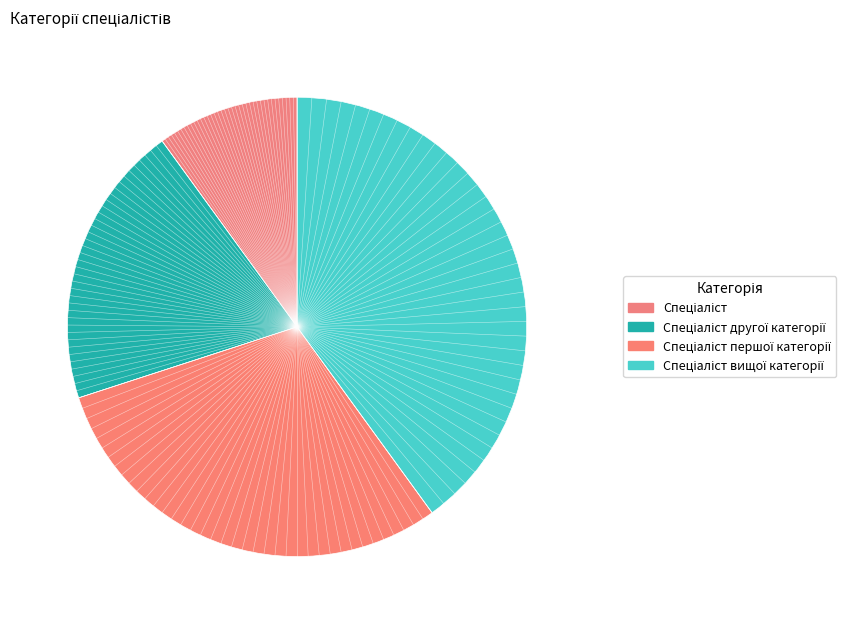

Is the sum of Спеціаліст вищої категорії and Спеціаліст greater than half?

No